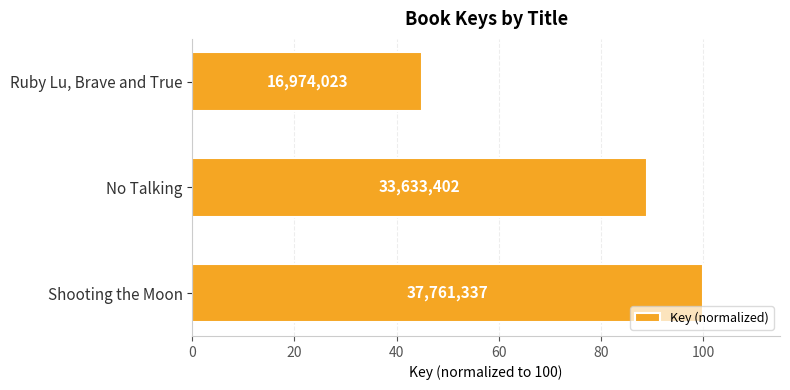

What is the smallest value displayed?

45.0